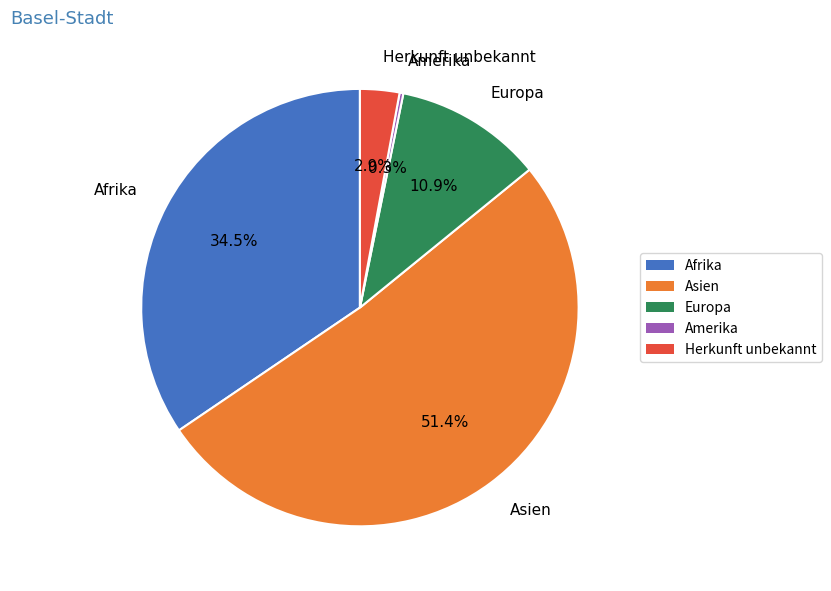

Between Asien and Europa, which is larger?

Asien